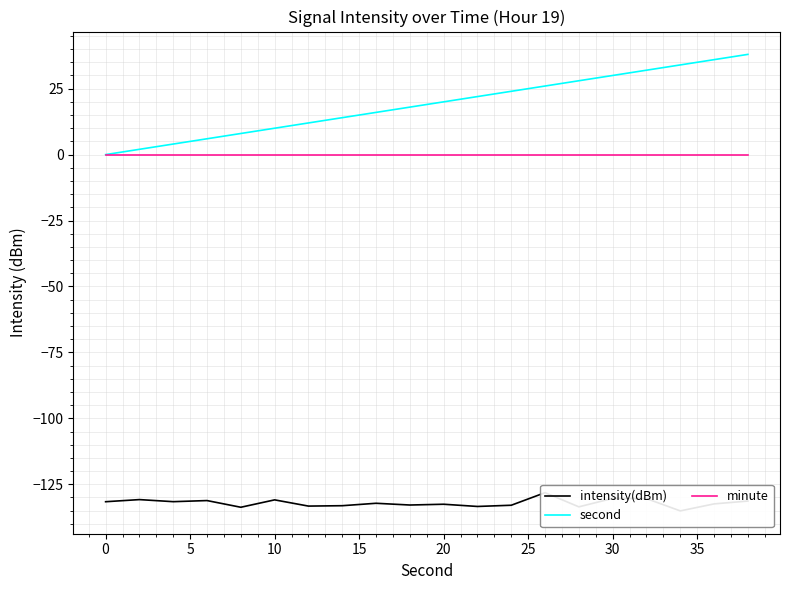

Is it true that second equals 3 at 10?

False